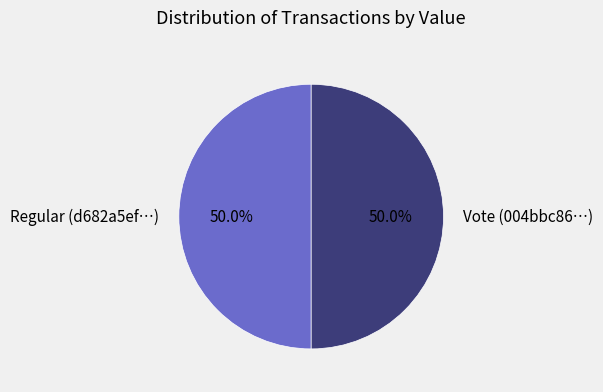

What is the total percentage of Regular (d682a5ef…) and Vote (004bbc86…)?

100.0%